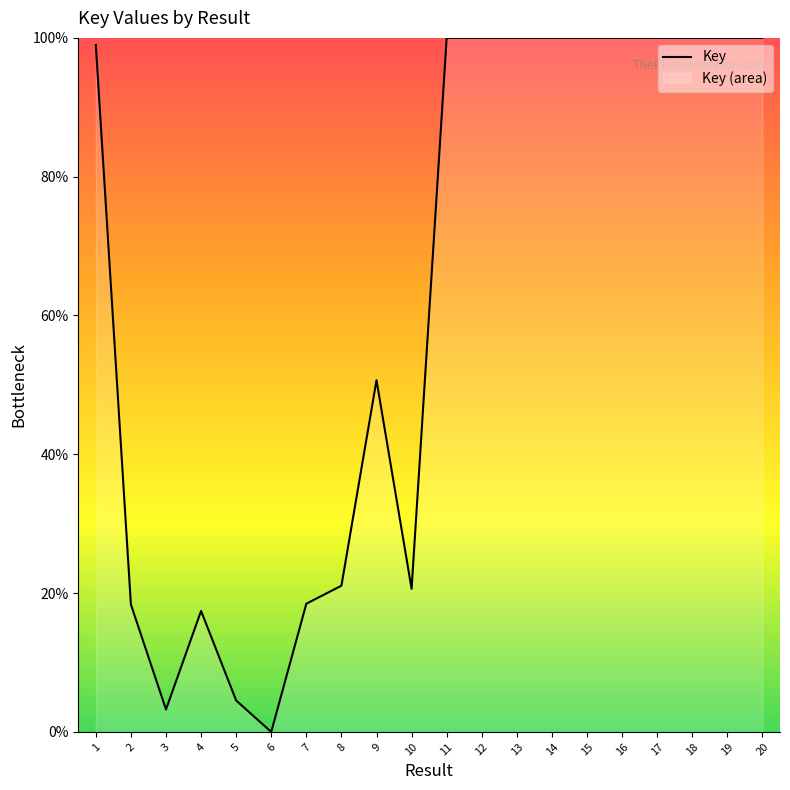

Reading right to left, transcribe all the data shown in this chart.

100.0	100.0	100.0	100.0	100.0	100.0	100.0	100.0	100.0	100.0	20.6	50.7	21.1	18.5	0.0	4.5	17.4	3.2	18.4	99.0